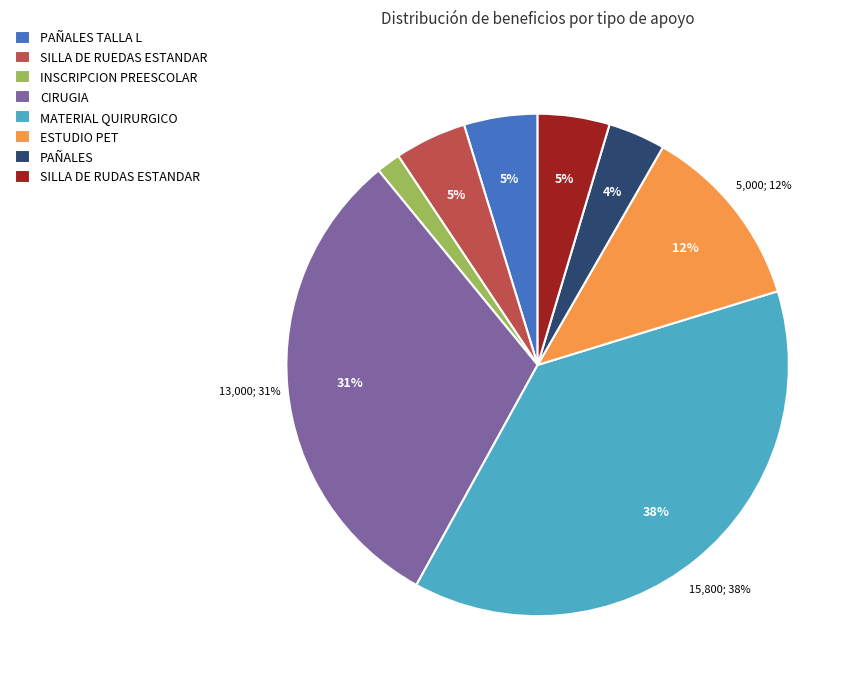

What percentage is the PAÑALES TALLA L slice, to the nearest percent?

5%